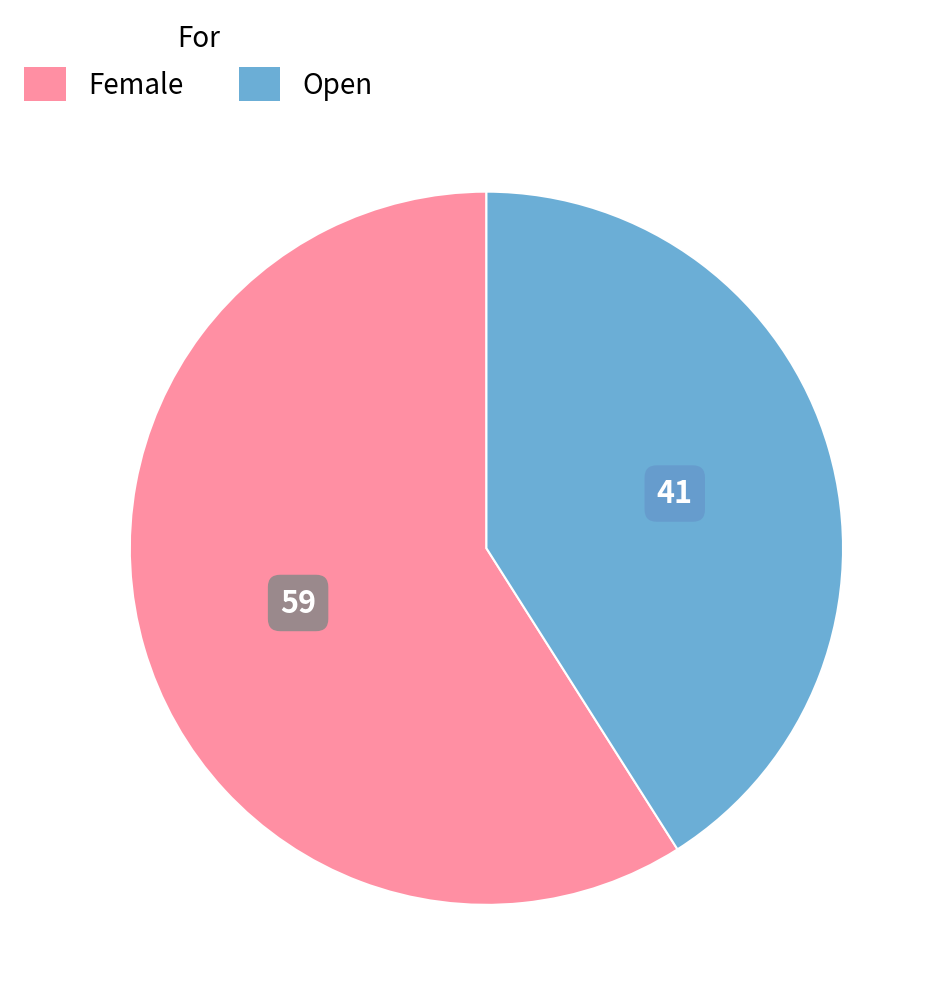

What is the majority slice?

Female